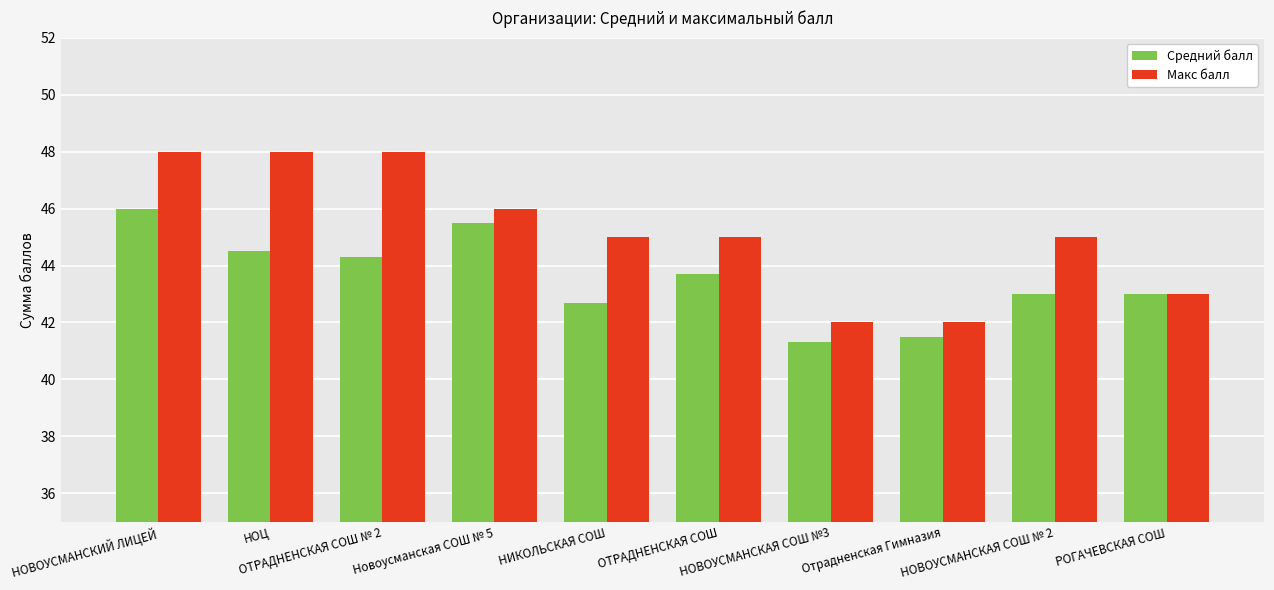

Reading left to right, transcribe all the data shown in this chart.

Средний балл: 46.0	44.5	44.3	45.5	42.7	43.7	41.3	41.5	43.0	43.0
Макс балл: 48.0	48.0	48.0	46.0	45.0	45.0	42.0	42.0	45.0	43.0